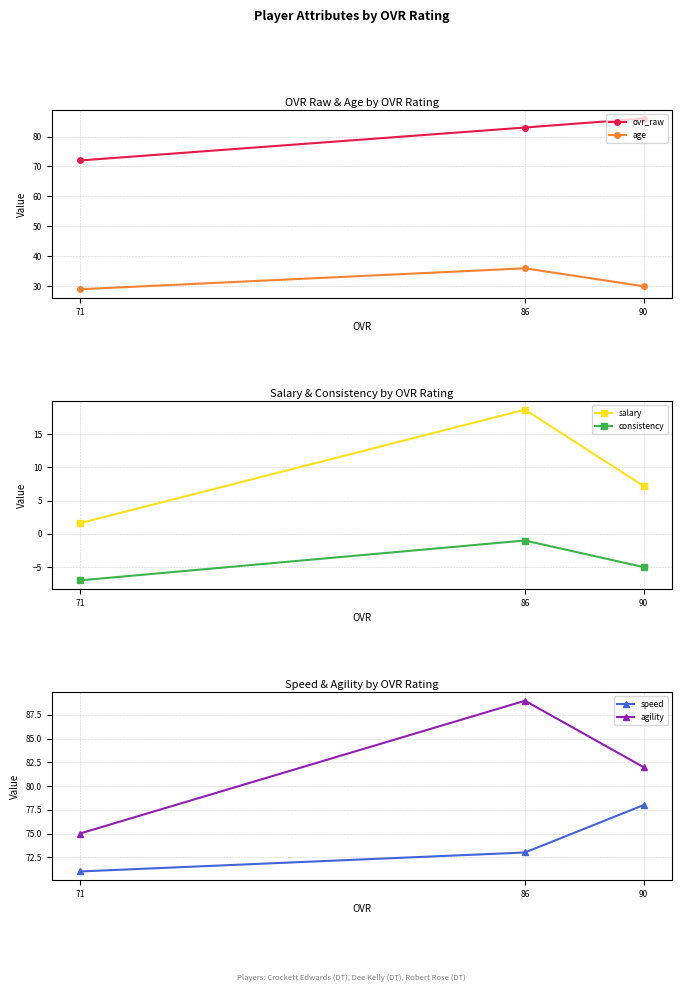

What is the value of the ovr_raw point at the 1st from the left?

72